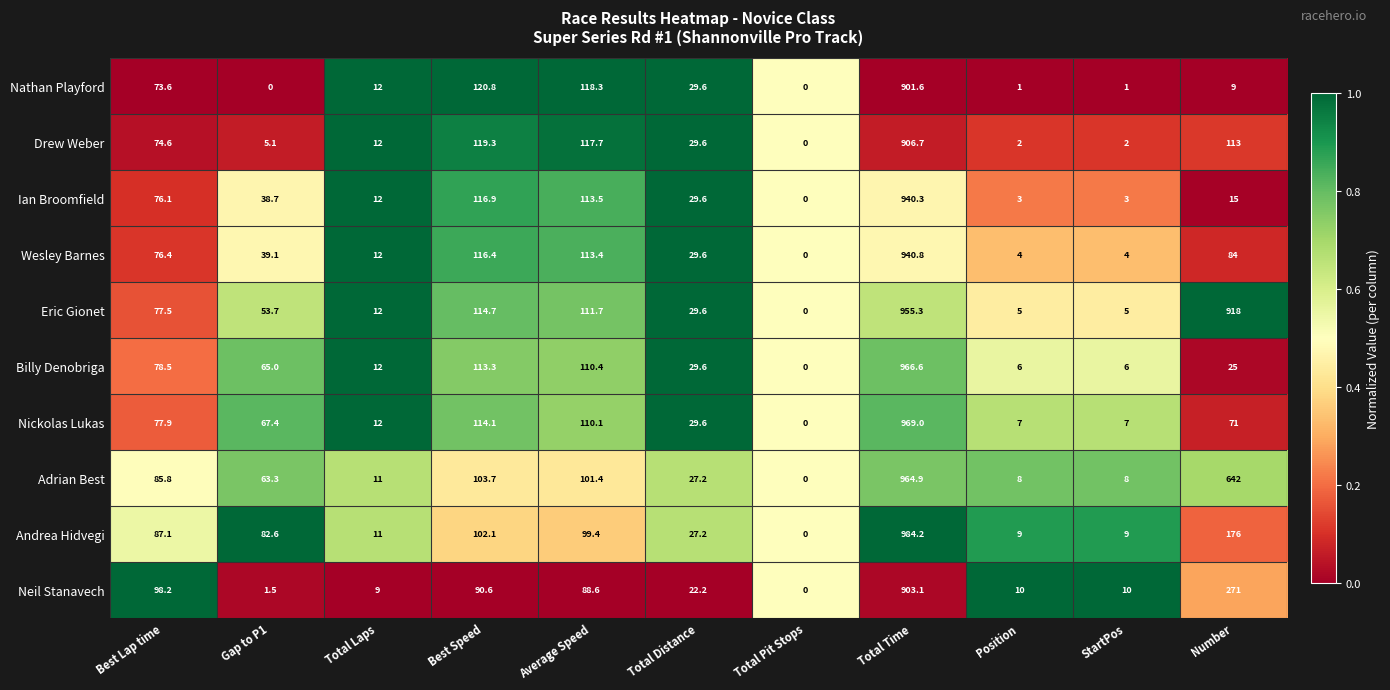

Is it true that Nickolas Lukas equals 168.7 at Average Speed?

False